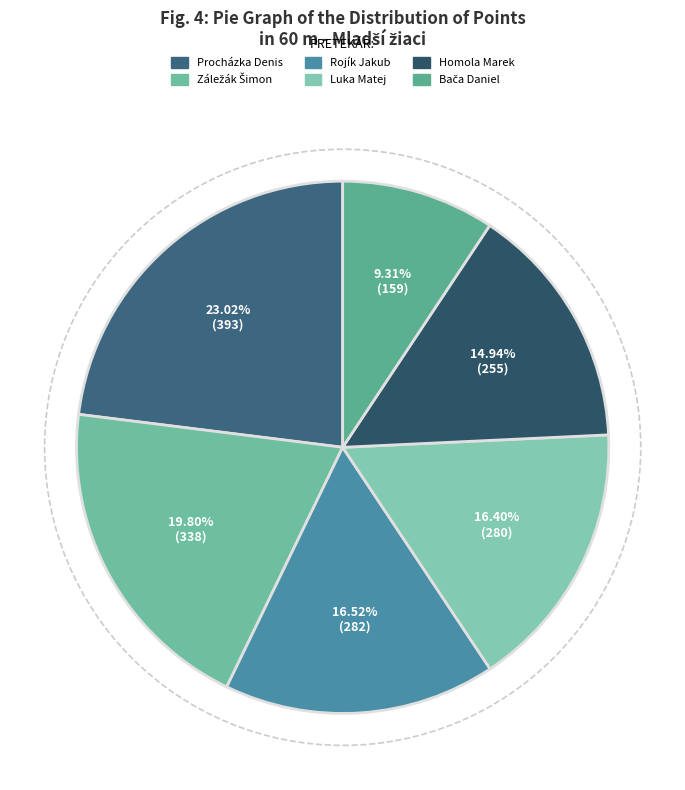

What percentage is NOT represented by Procházka Denis?

77.0%